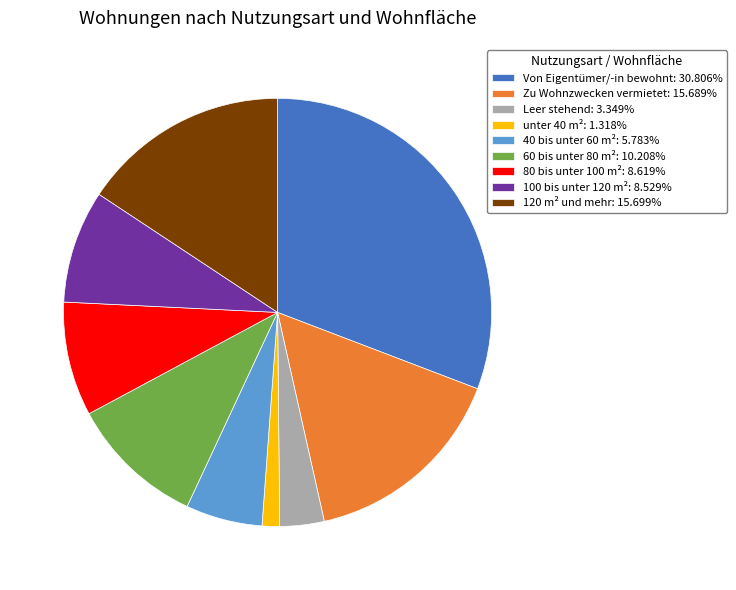

Does 100 bis unter 120 m²: 8.529% account for over 50% of the chart?

No